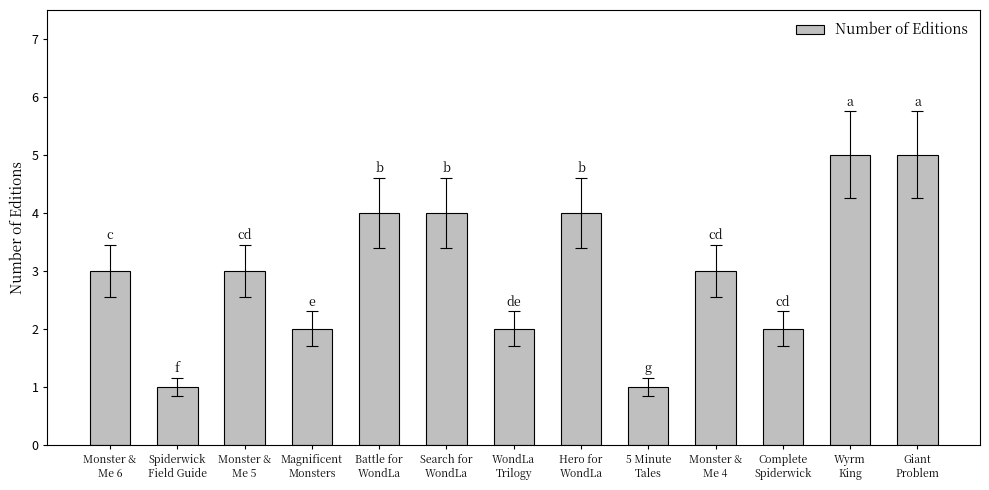

What is the change in value from 5 Minute
Tales to Monster &
Me 4?

+2